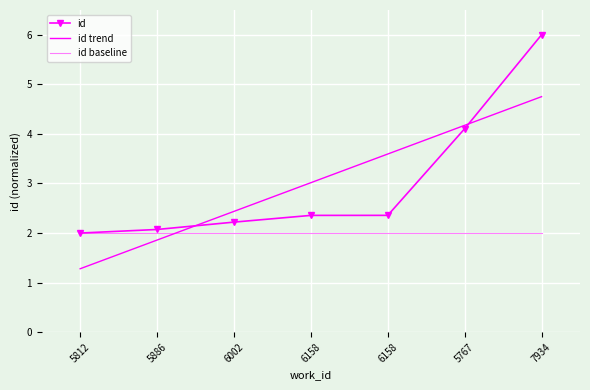

Between 5812 and 5767, which is larger?

5767